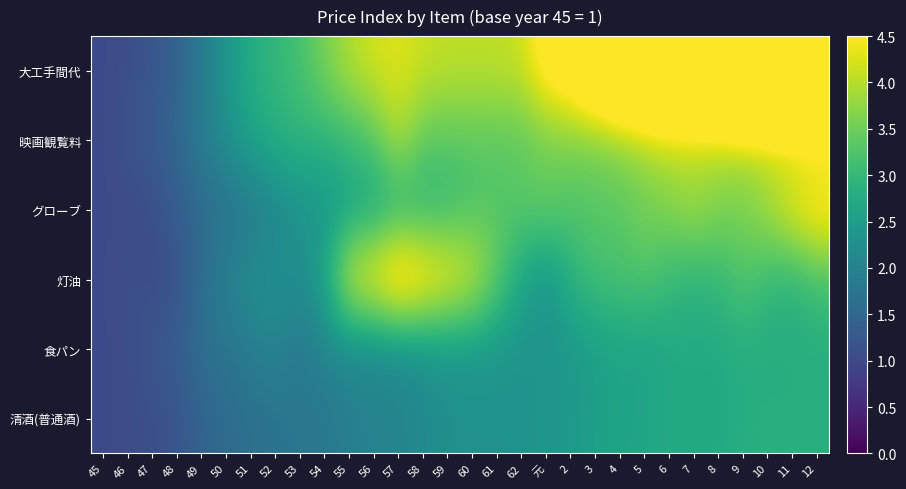

Which series has the largest total across all categories?

大工手間代